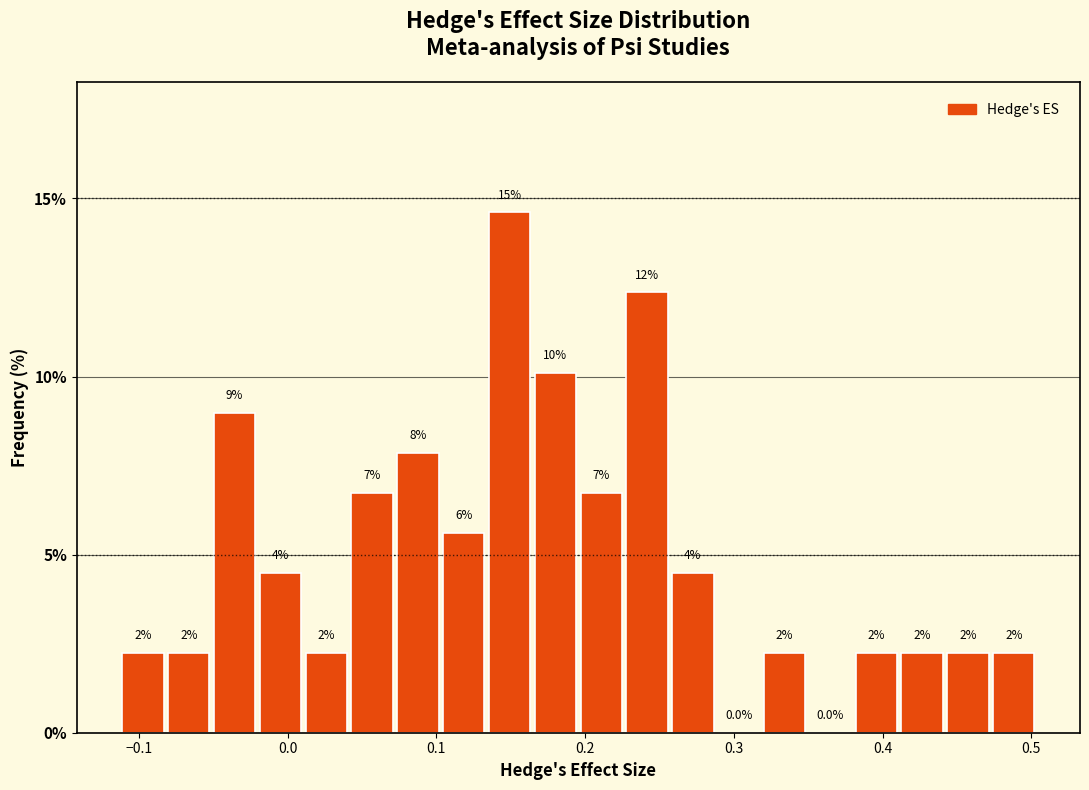

Around what value on the x-axis is the tallest bar? Give the approximate position of its centre, as read against the axis.

0.15